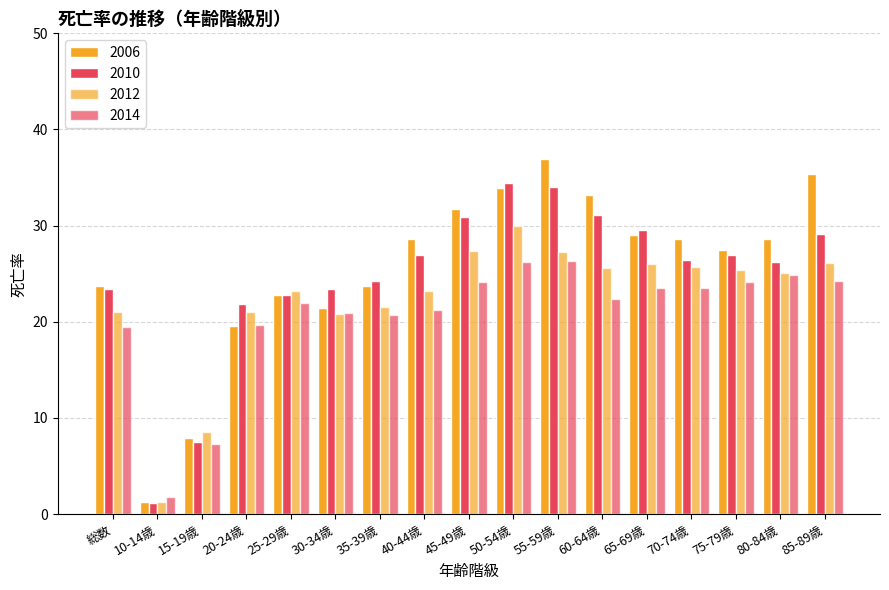

How many distinct data groups are displayed?

4